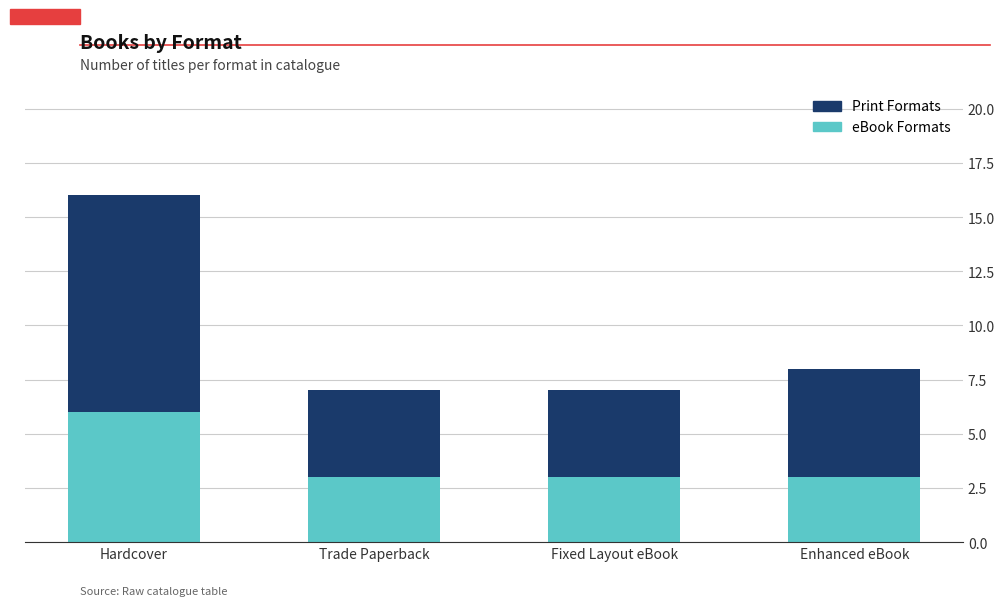

Is it true that eBook Formats equals 3 at Hardcover?

False